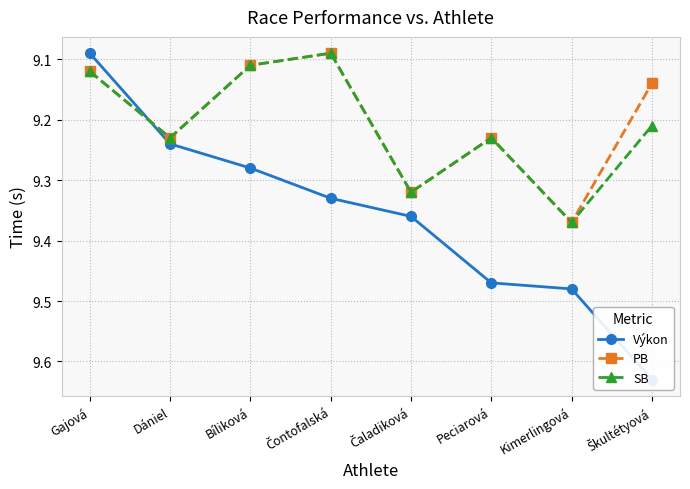

What is the total value across all series at Škultétyová?

28.0